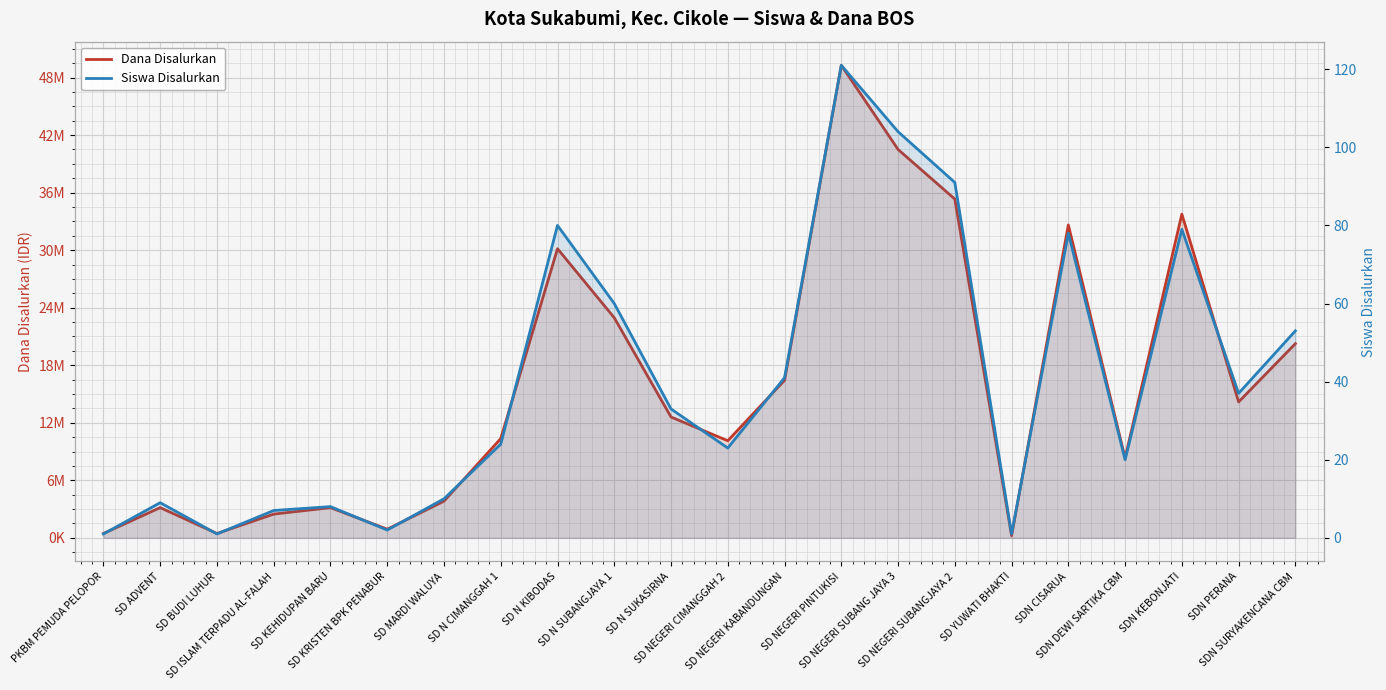

Which series has the widest spread of values?

Dana Disalurkan